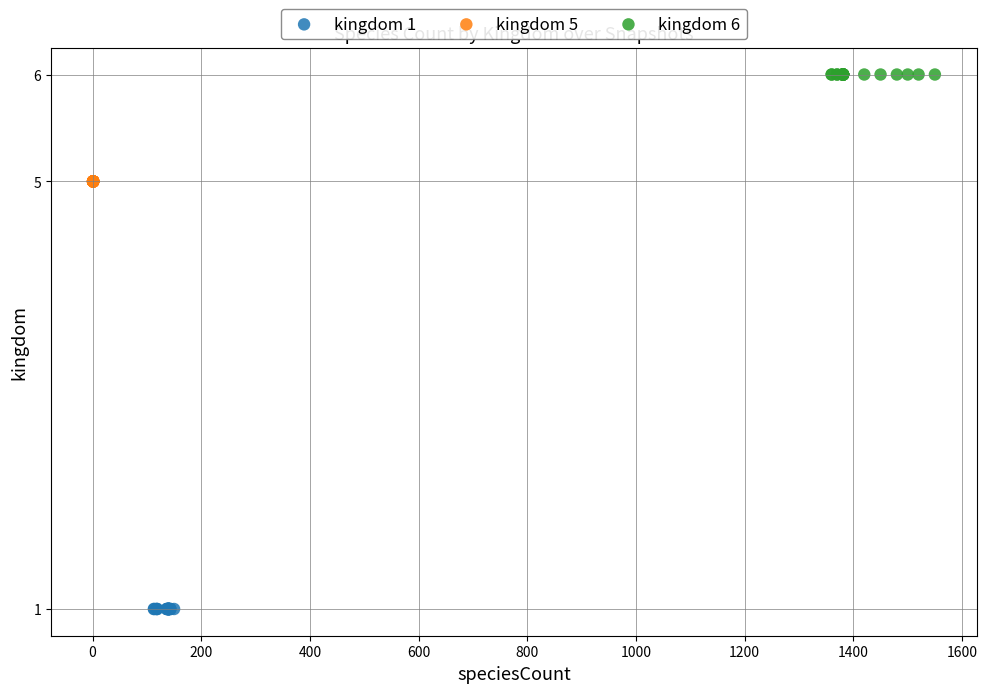

Which series contains the lowest Y value?

kingdom 1